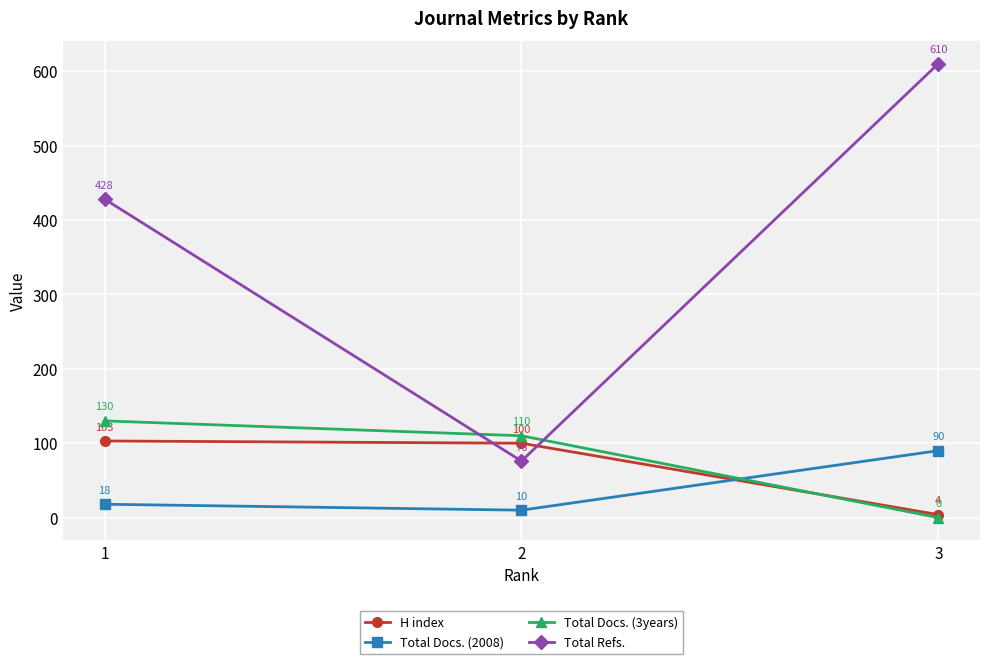

Does the chart display data point markers on the line(s)?

Yes